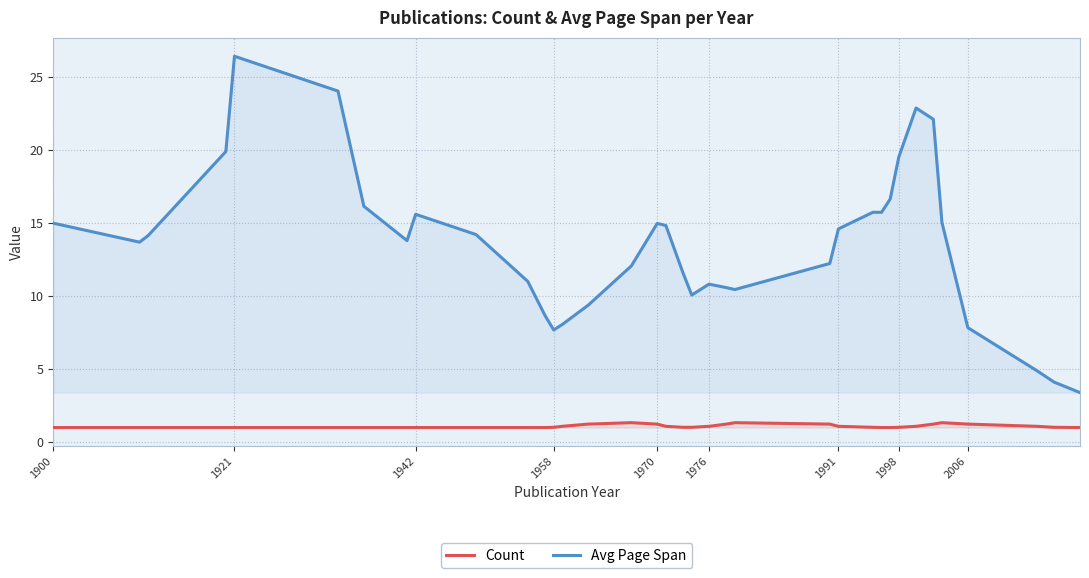

What is the difference between the maximum and minimum values in the Avg Page Span series?

23.0